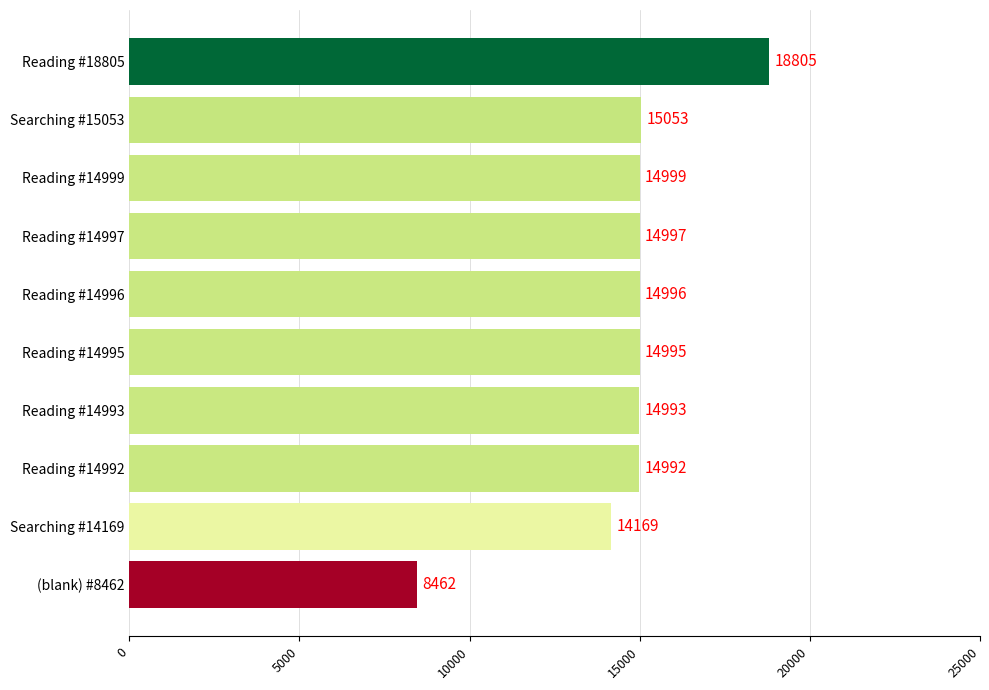

Are the bars grouped side by side (vs. stacked)?

No